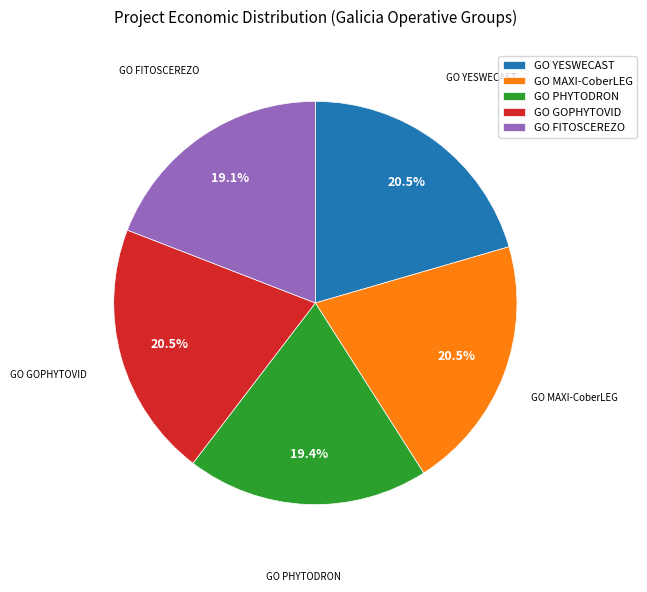

What portion of the pie excludes GO FITOSCEREZO?

80.9%